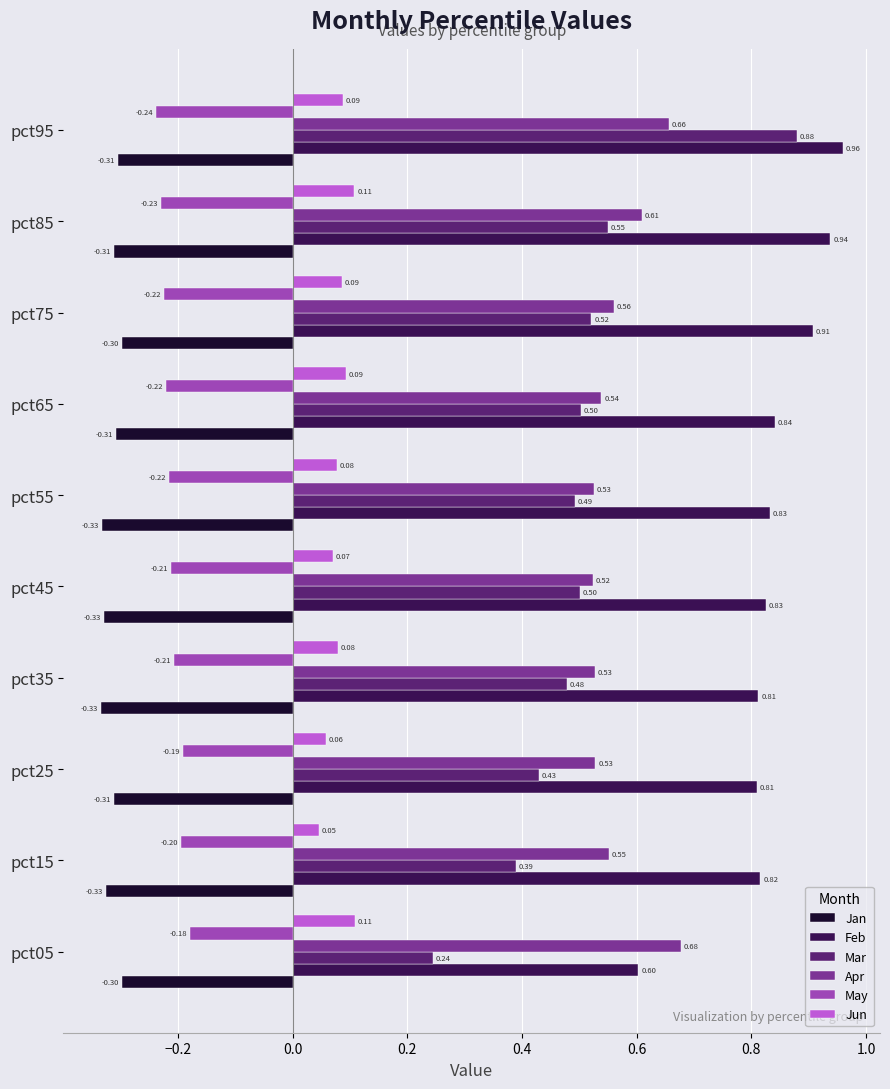

Which series changed the most between pct25 and pct35?

Mar